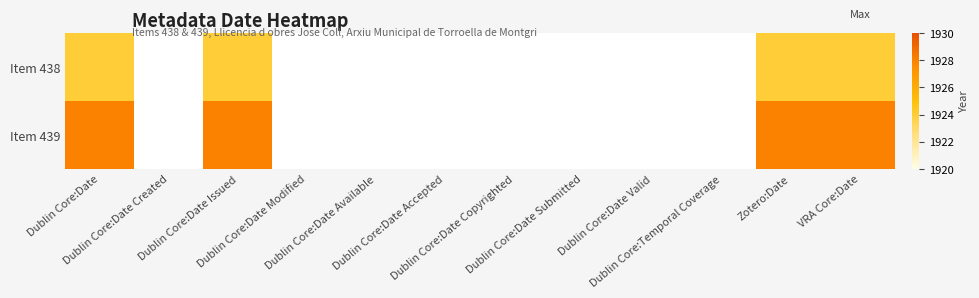

Is it true that Item 438 equals 1924.0 at Dublin Core:Date Issued?

True